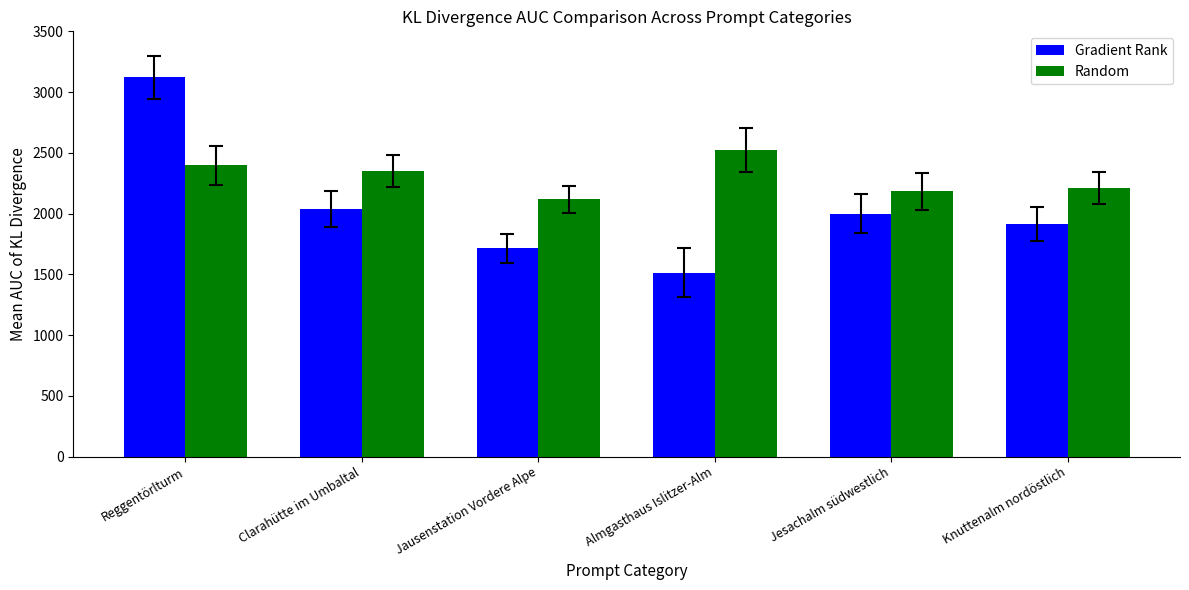

What is the average value of the Random series?

2296